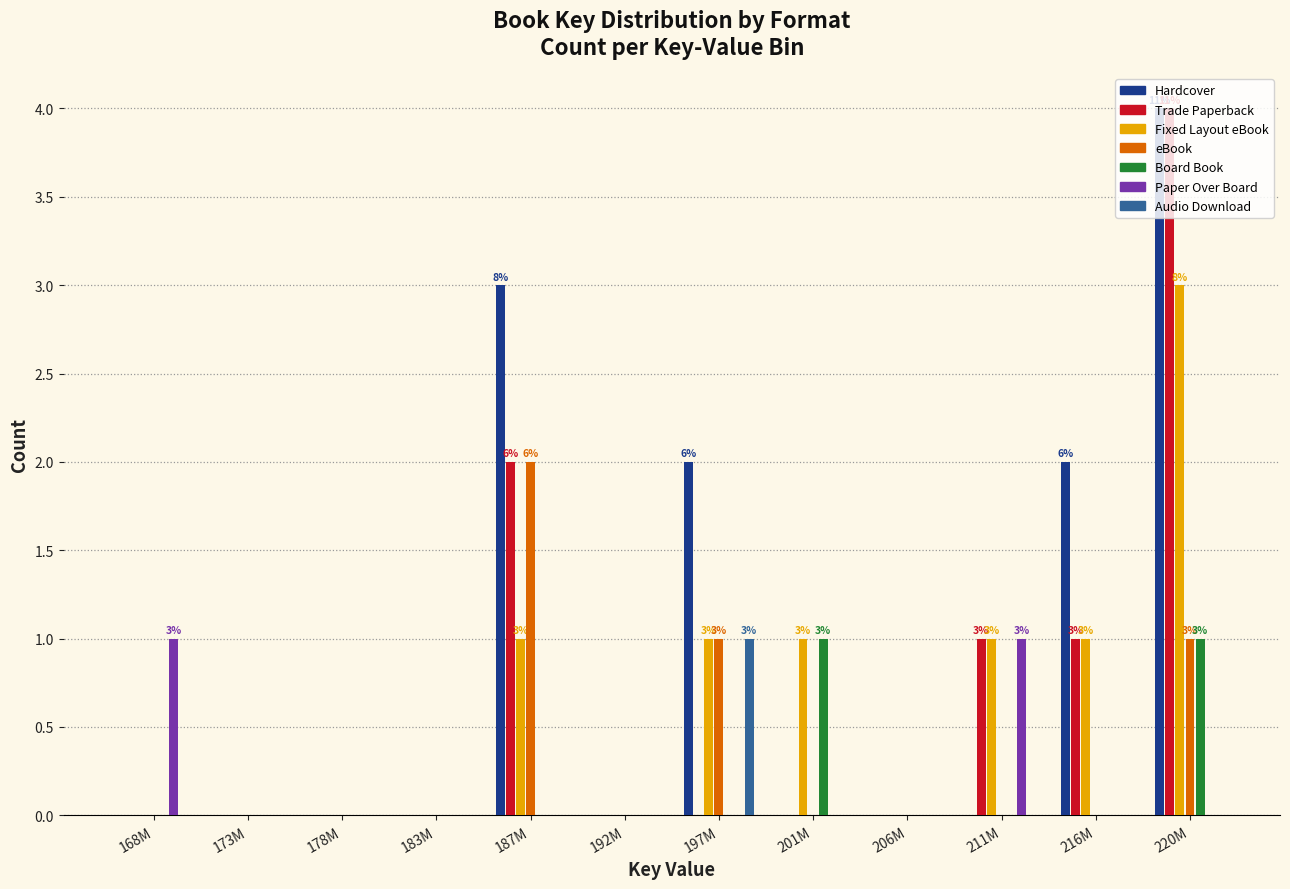

Is it true that Audio Download equals -1 at 206M?

False